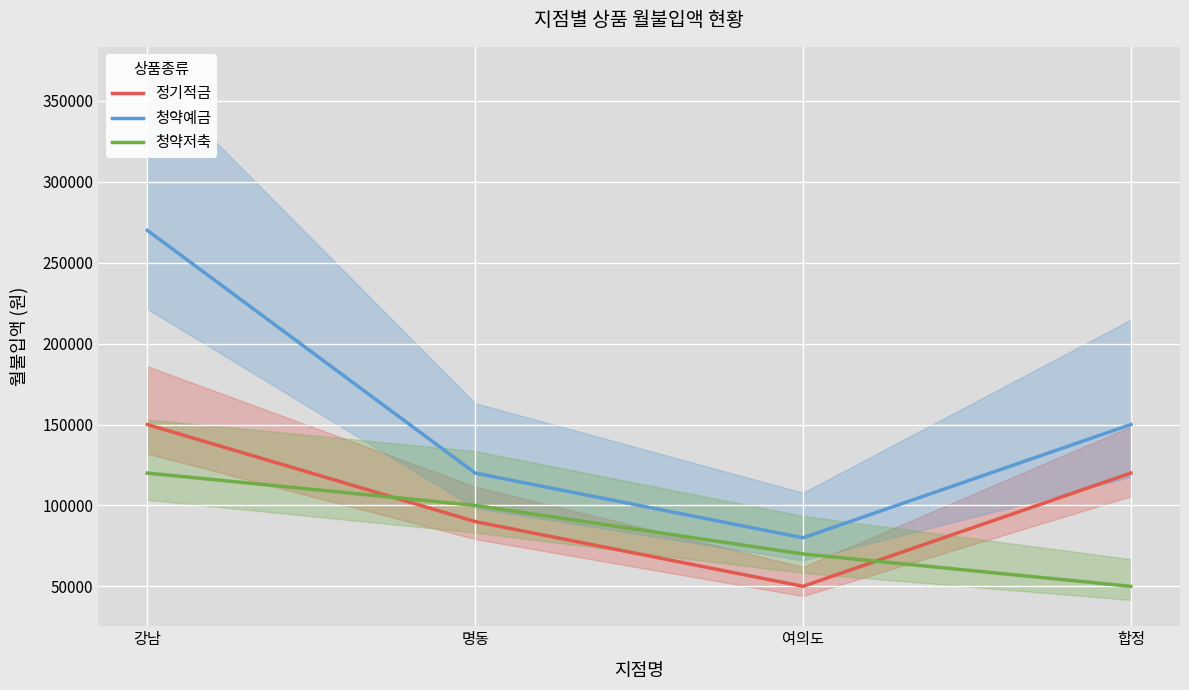

What is the difference between the maximum and minimum values in the 청약저축 series?

70000